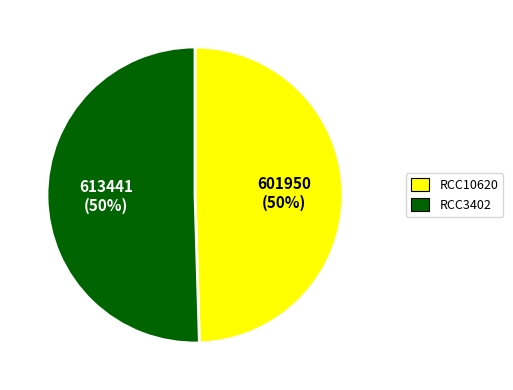

Combined, do RCC10620 and RCC3402 account for over 50%?

Yes